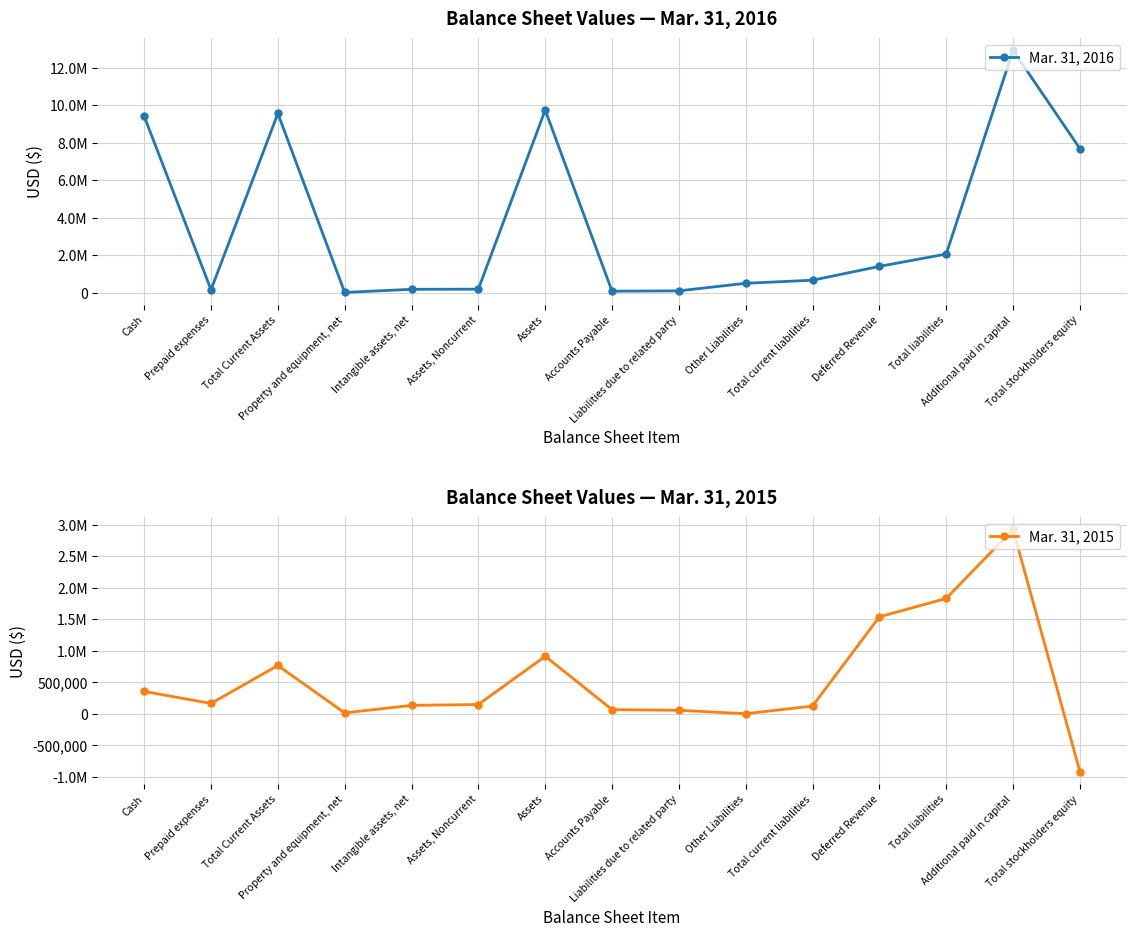

At Accounts Payable, list the series in order from smallest to largest.

Mar. 31, 2015, Mar. 31, 2016